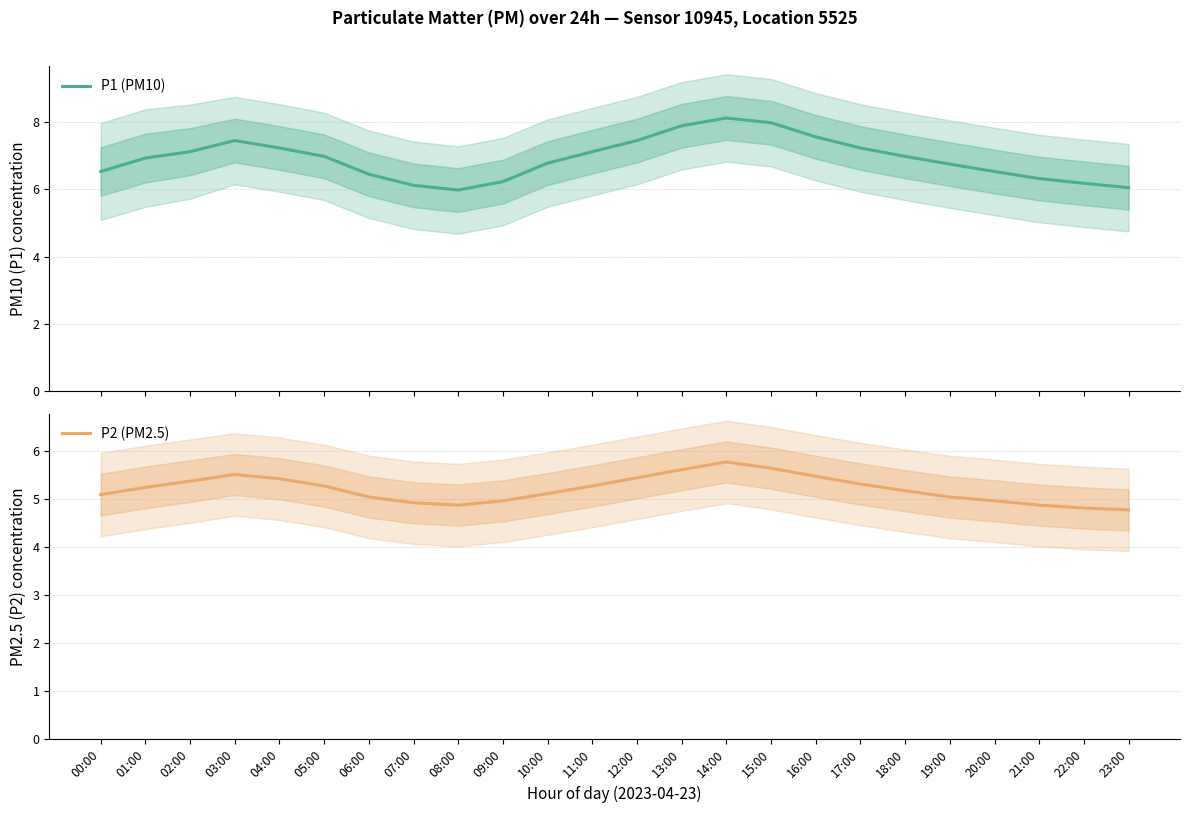

True or false: P2 (PM2.5) and P1 (PM10) cross at least once.

False